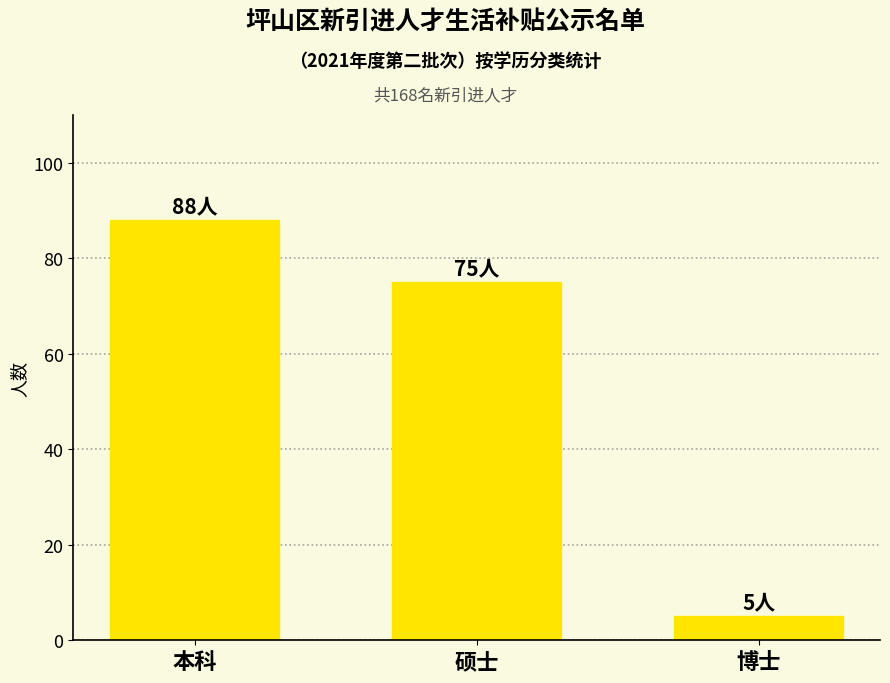

What is the difference between the values at 本科 and 博士?

83